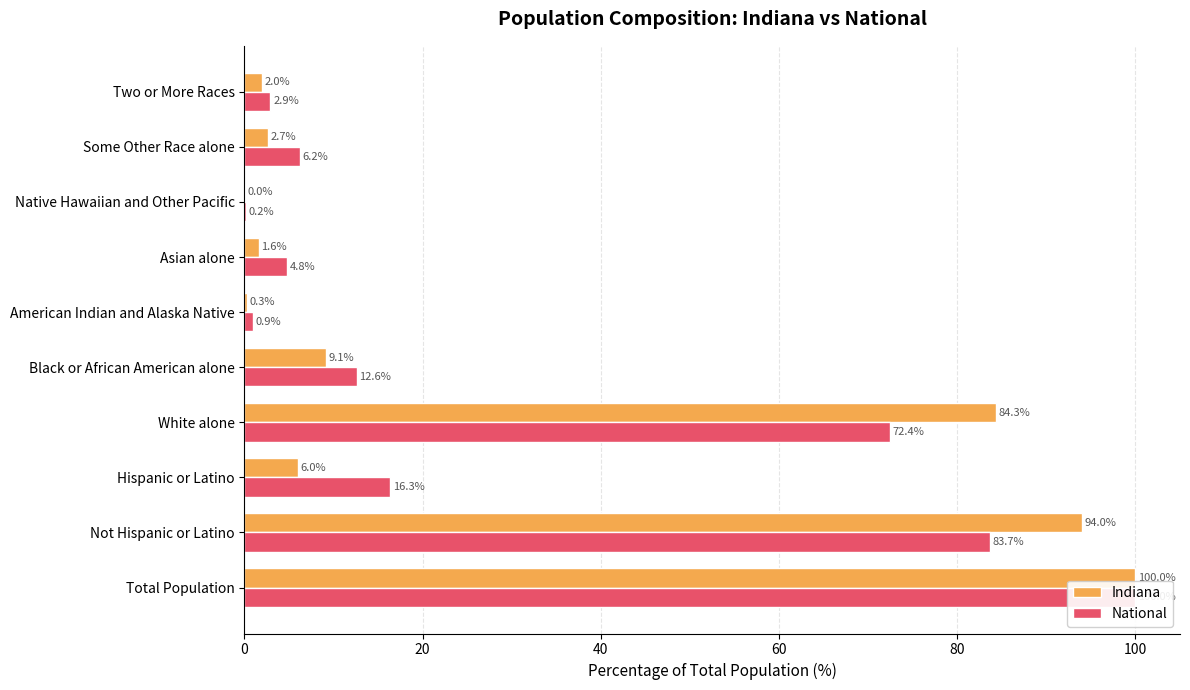

Does the chart contain any negative values?

No